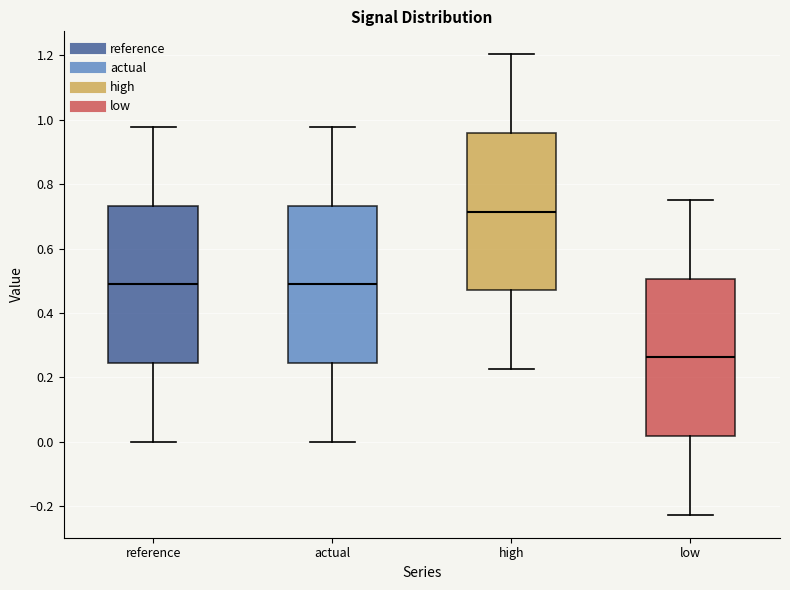

Reading left to right, read every box against the y-axis: the position of its median line, the range the box covers, and the ends of its whiskers. The values are not printed on the chart, so give them approximately, as read against the axis.

reference: median 0.48, box 0.24 to 0.74, whiskers 0.00 to 0.98
actual: median 0.48, box 0.24 to 0.74, whiskers 0.00 to 0.98
high: median 0.72, box 0.48 to 0.96, whiskers 0.22 to 1.20
low: median 0.26, box 0.02 to 0.50, whiskers -0.22 to 0.76